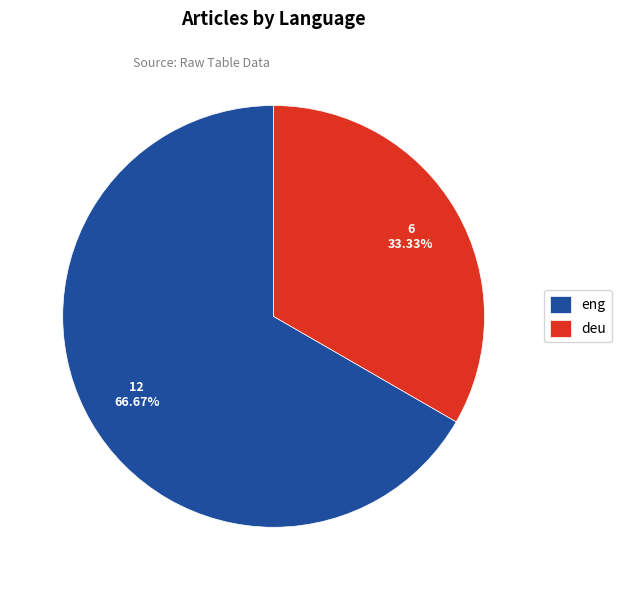

The eng slice represents 78% of the pie. True or false?

False